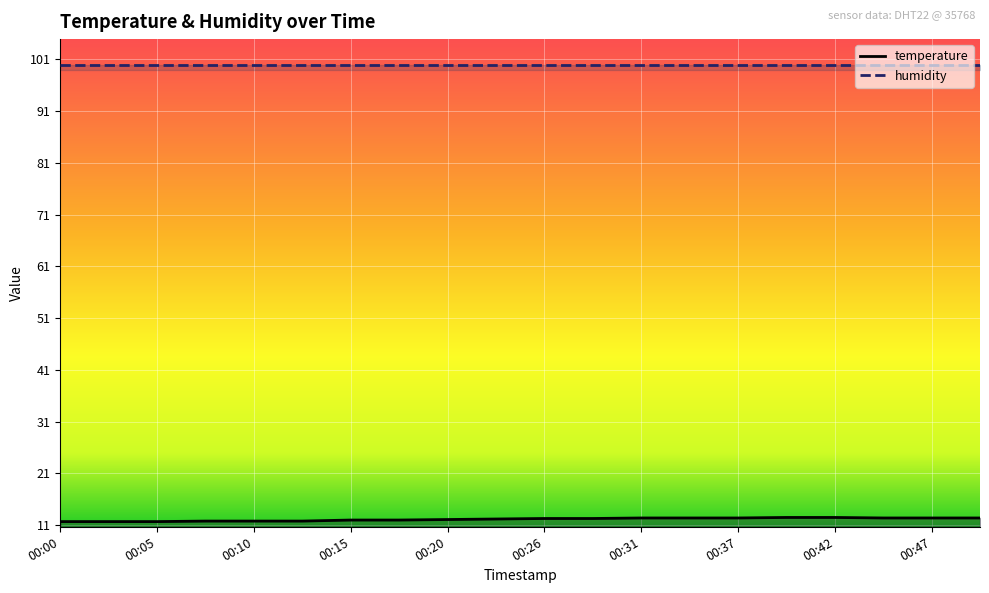

What is the value of the 11th point from the left?

12.3